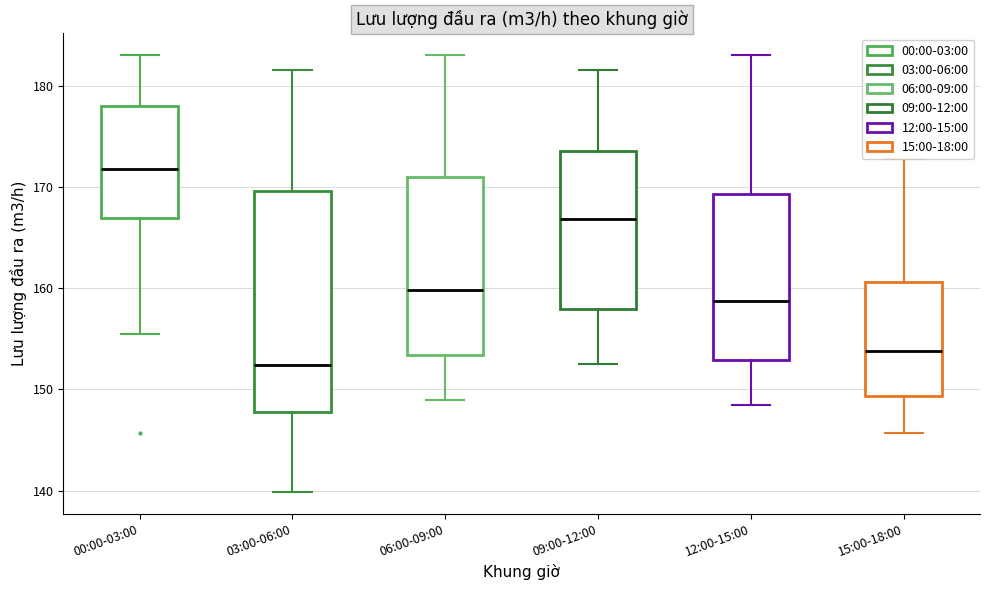

Reading left to right, transcribe this box plot: for each box, give where its median line is, the range the box spans, and where its two whiskers end, as read against the y-axis. The values are not printed on the chart, so give them approximately, as read against the axis.

00:00-03:00: median 172, box 167 to 178, whiskers 156 to 183
03:00-06:00: median 152, box 148 to 170, whiskers 140 to 182
06:00-09:00: median 160, box 153 to 171, whiskers 149 to 183
09:00-12:00: median 167, box 158 to 174, whiskers 153 to 182
12:00-15:00: median 159, box 153 to 169, whiskers 149 to 183
15:00-18:00: median 154, box 149 to 161, whiskers 146 to 173